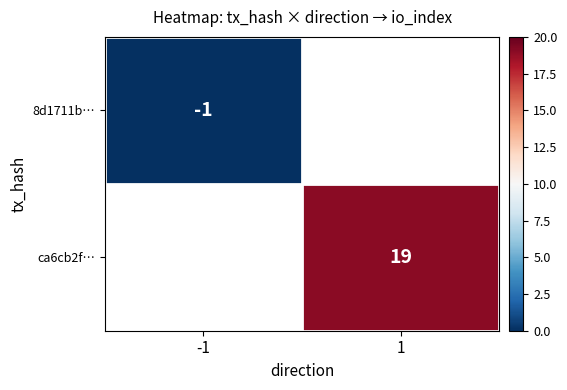

Is the value of ca6cb2f… at 1 greater than the value of 8d1711b… at -1?

Yes